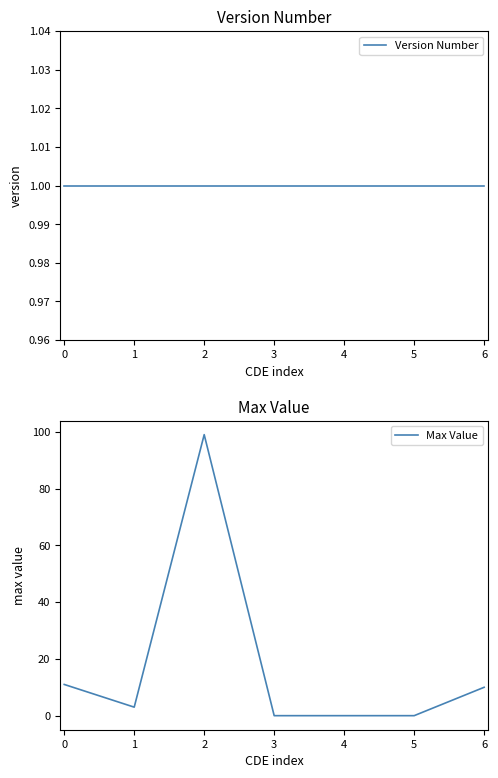

At which category does Max Value reach its first local valley?

1